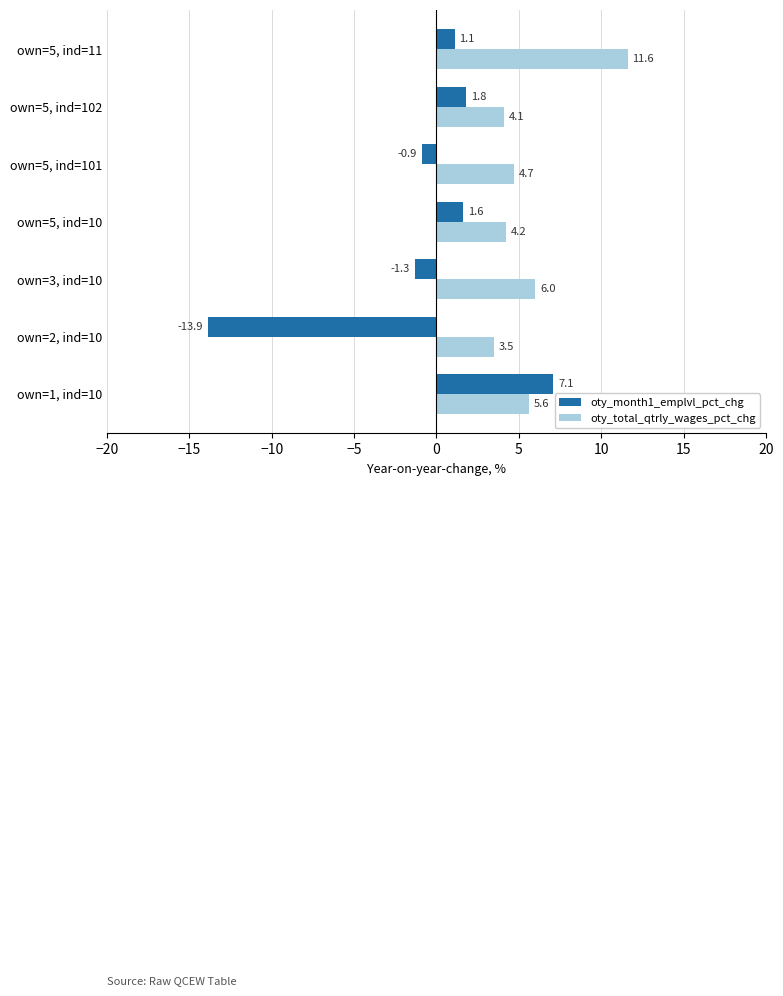

Is the value of oty_total_qtrly_wages_pct_chg at own=2, ind=10 greater than the value of oty_month1_emplvl_pct_chg at own=3, ind=10?

Yes